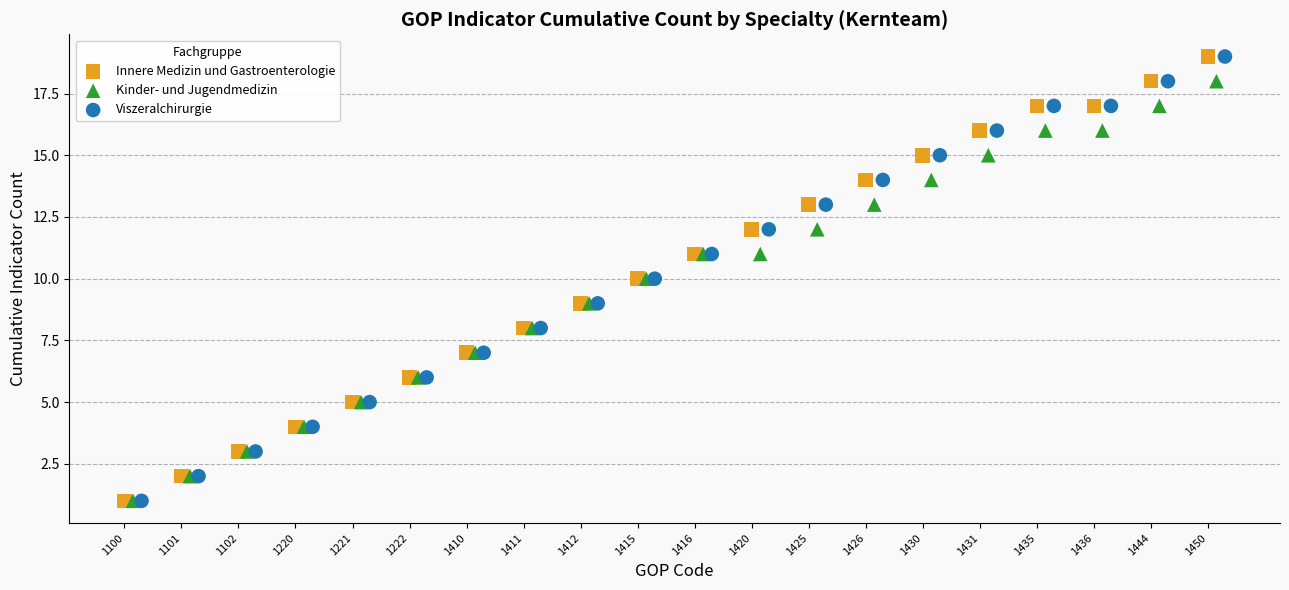

What are all the series names shown in the legend?

Innere Medizin und Gastroenterologie, Kinder- und Jugendmedizin, Viszeralchirurgie